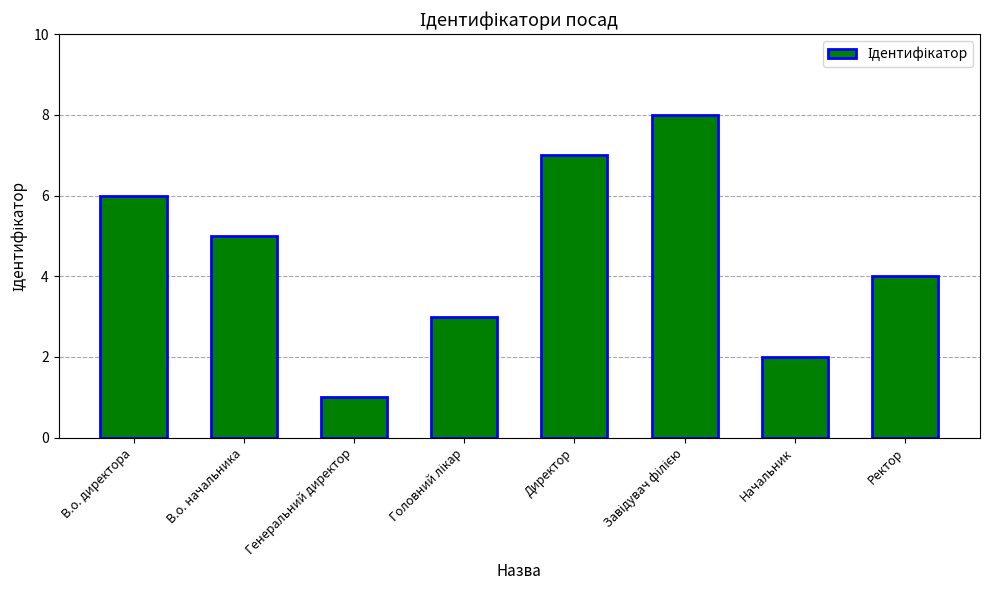

Where is the data nearest to the value 4?

Ректор